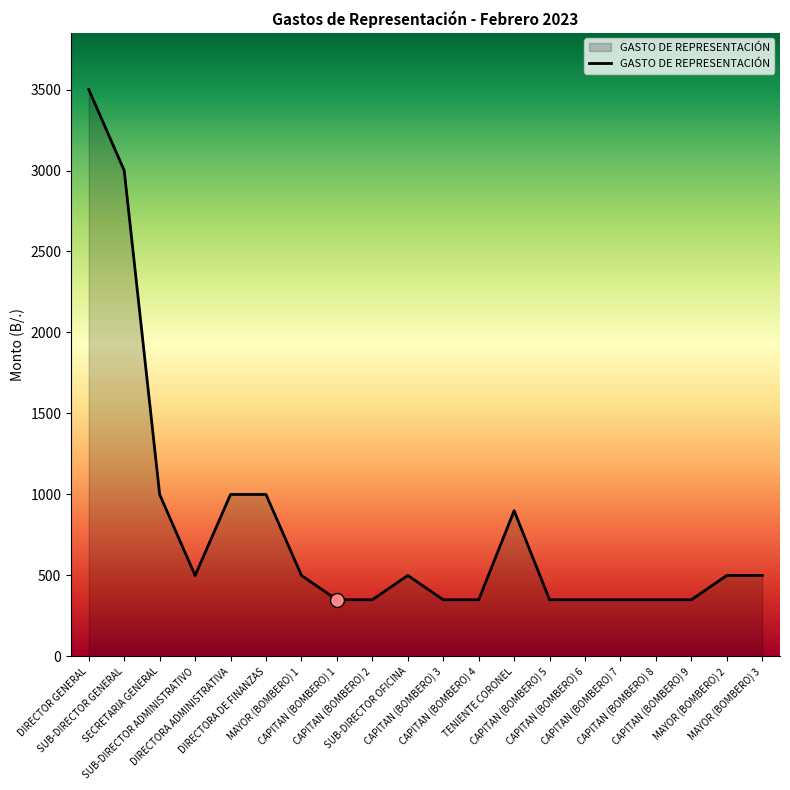

The value at SUB-DIRECTOR GENERAL is 3000. True or false?

True